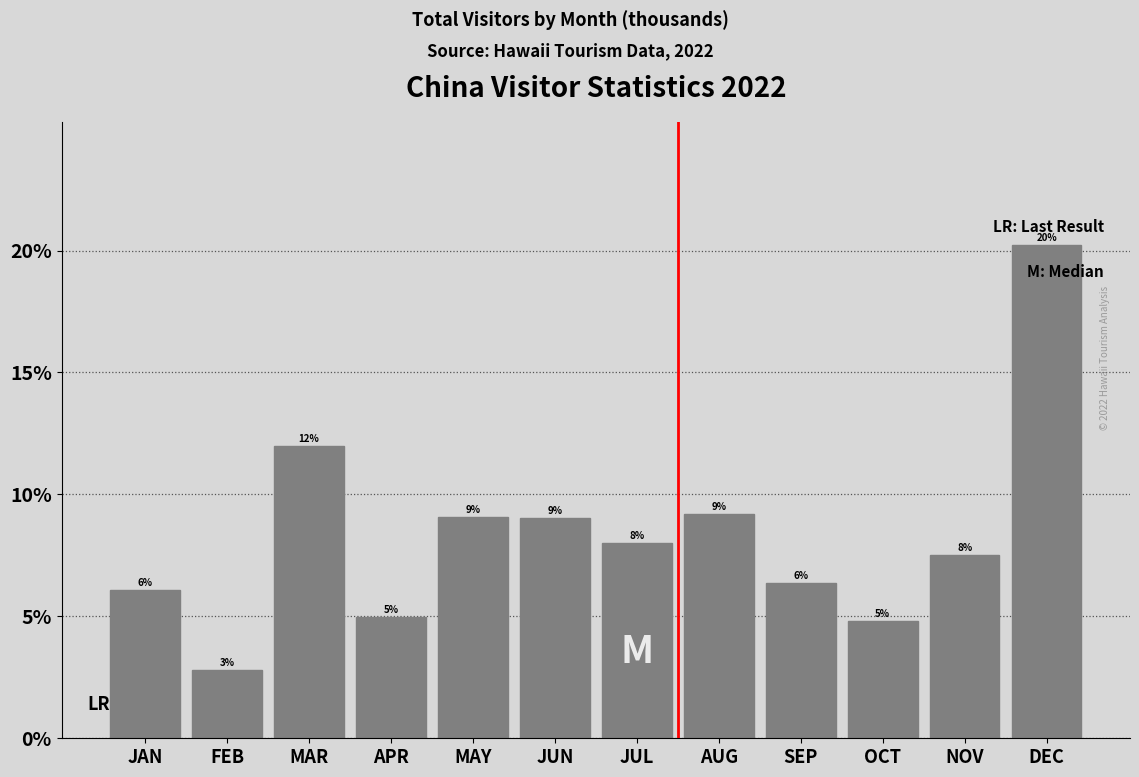

Are the bars horizontal?

No